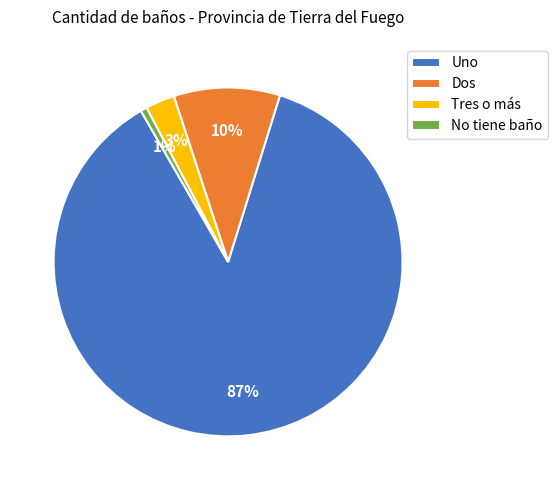

Combined, do Dos and Uno account for over 50%?

Yes